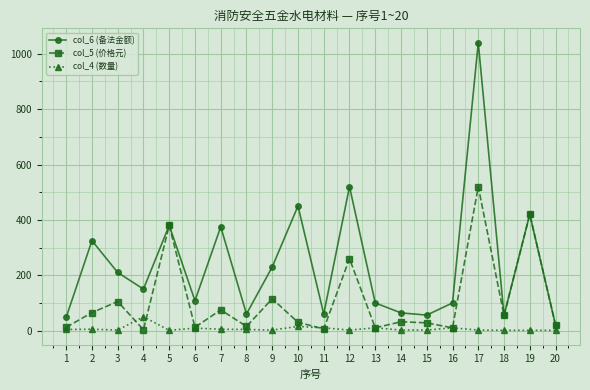

True or false: col_4 (数量) and col_6 (备法金额) cross at least once.

False